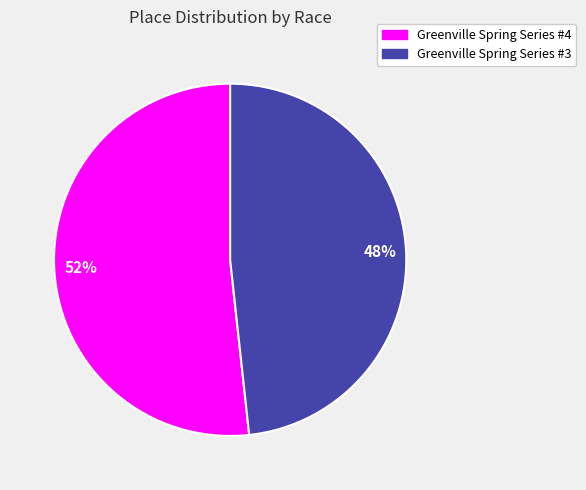

Which has a higher value, Greenville Spring Series #4 or Greenville Spring Series #3?

Greenville Spring Series #4